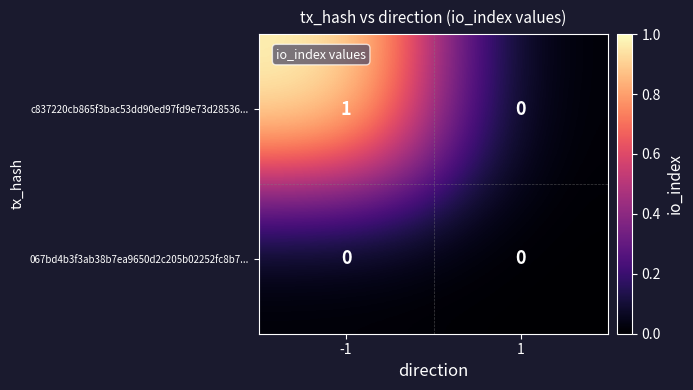

Reading left to right, transcribe all the data shown in this chart.

c837220cb865f3bac53dd90ed97fd9e73d28536...: -1=1	1=0
067bd4b3f3ab38b7ea9650d2c205b02252fc8b7...: -1=0	1=0